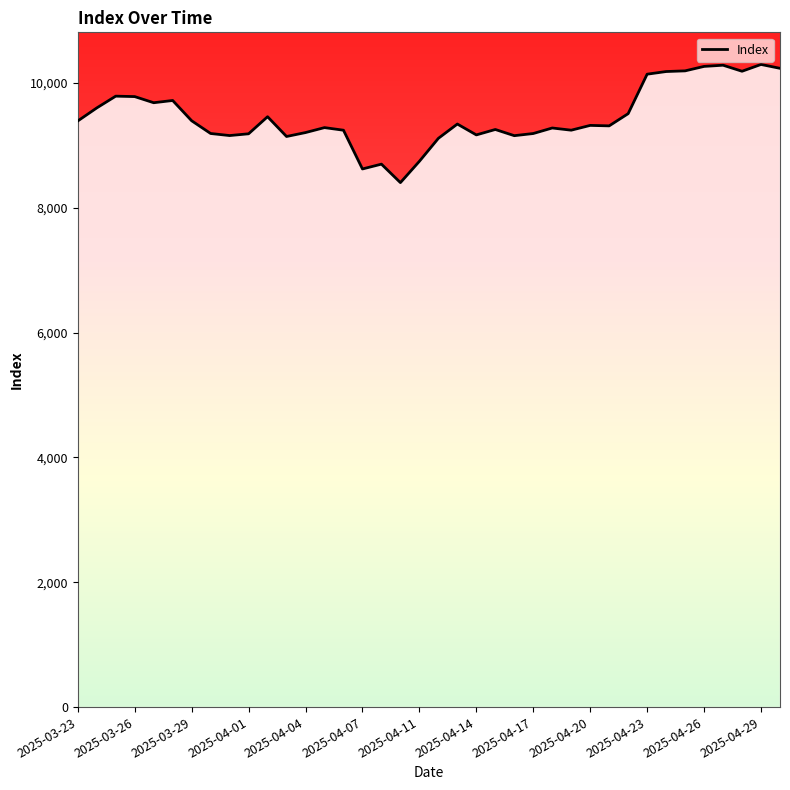

What is the greatest value displayed?

10298.3